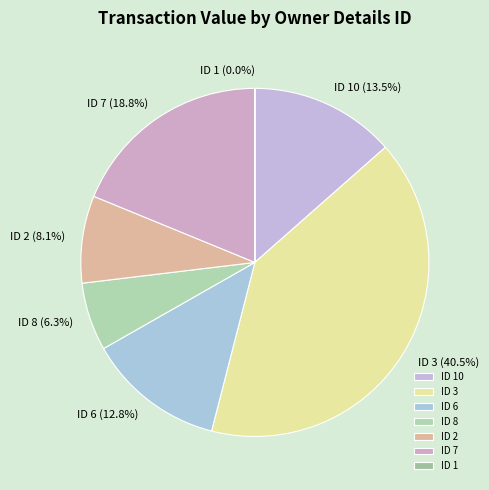

Which category has the biggest portion of the pie?

ID 3